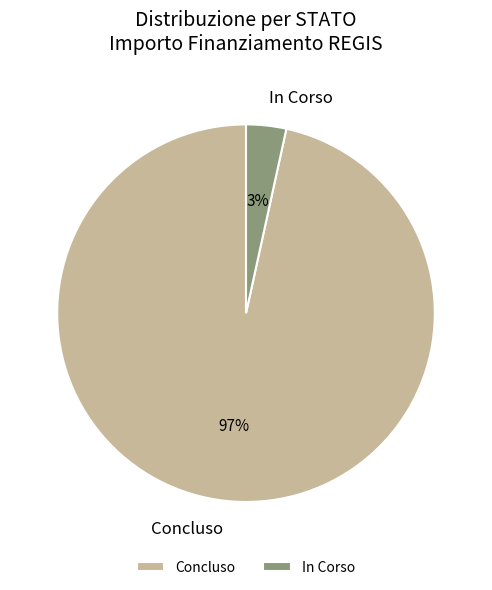

Rank the categories by value from lowest to highest.

In Corso, Concluso